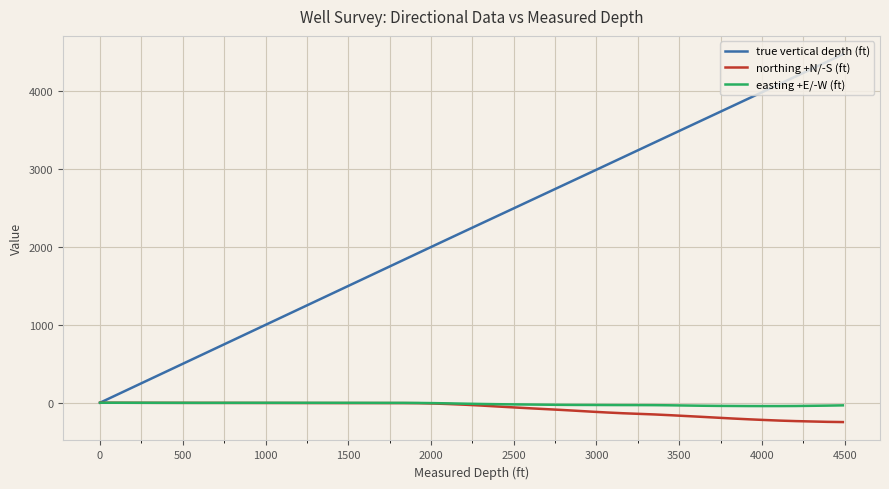

Which series has the largest range (max minus min)?

true vertical depth (ft)